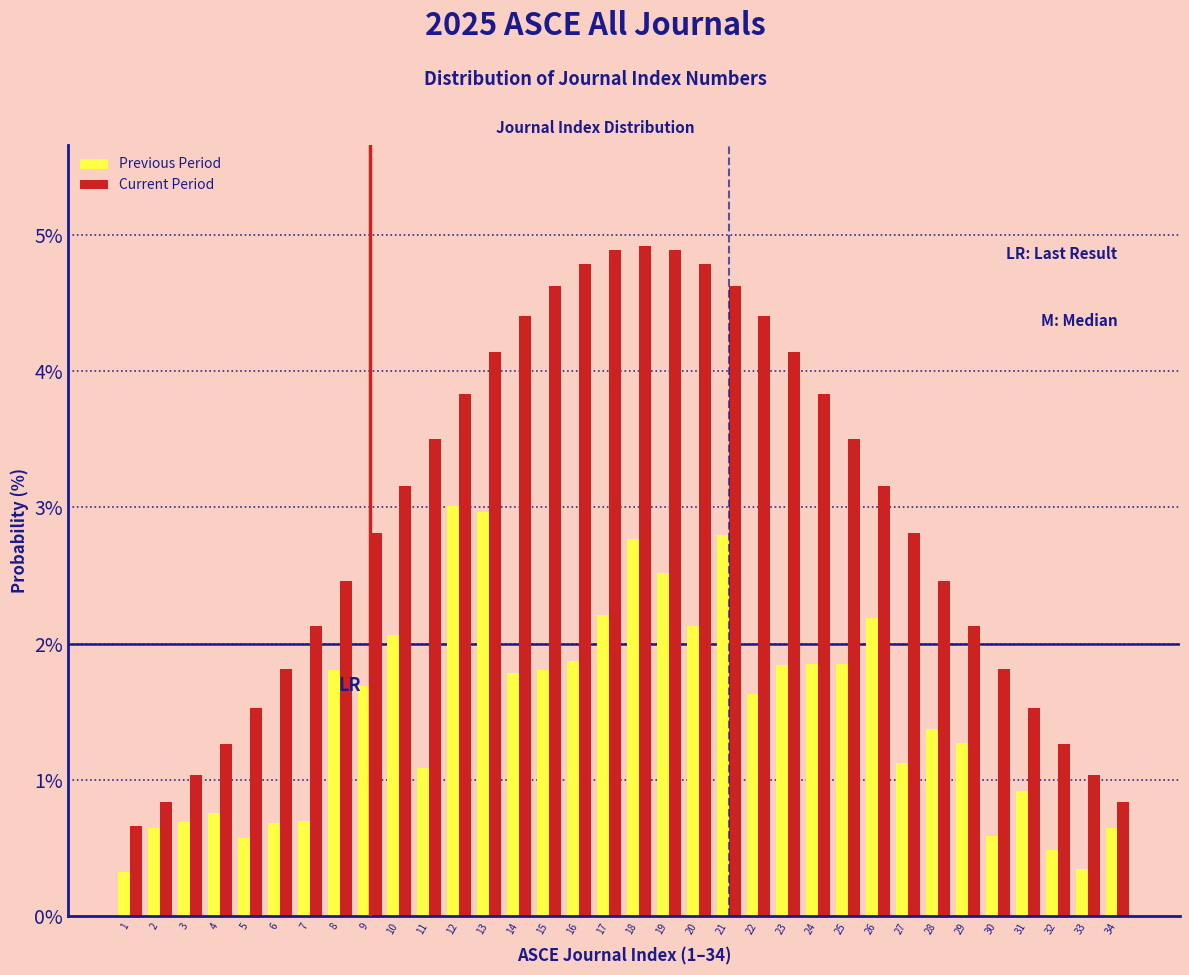

The value of Previous Period at 10 is 2.1. True or false?

True